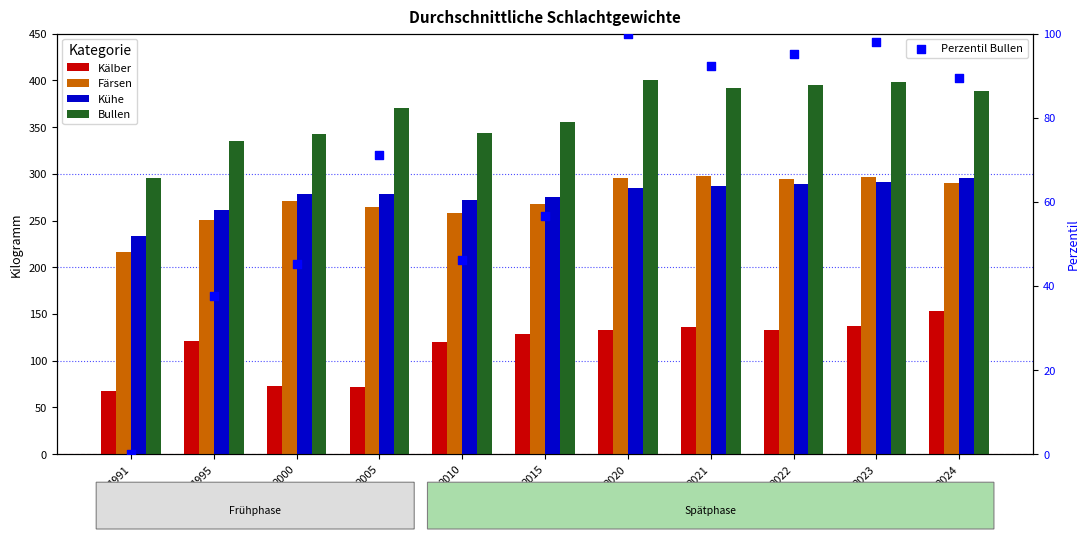

Is the value of Färsen at 1991 greater than the value of Bullen at 2000?

No